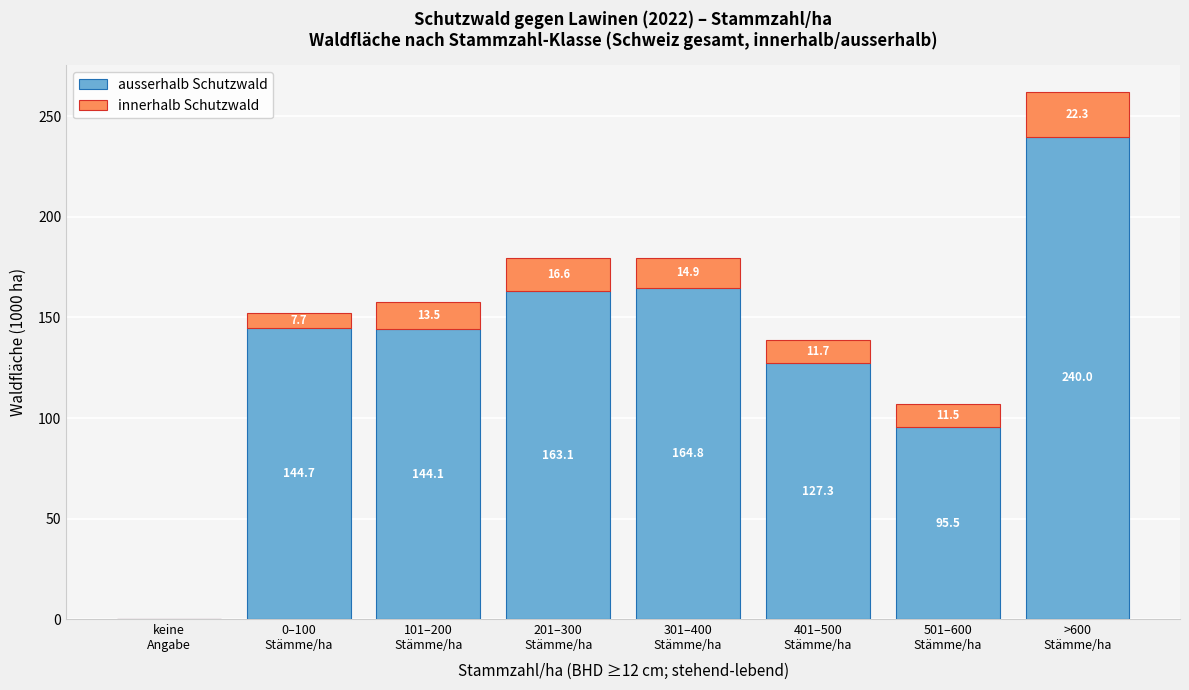

What is the highest value of the ausserhalb Schutzwald series?

240.0